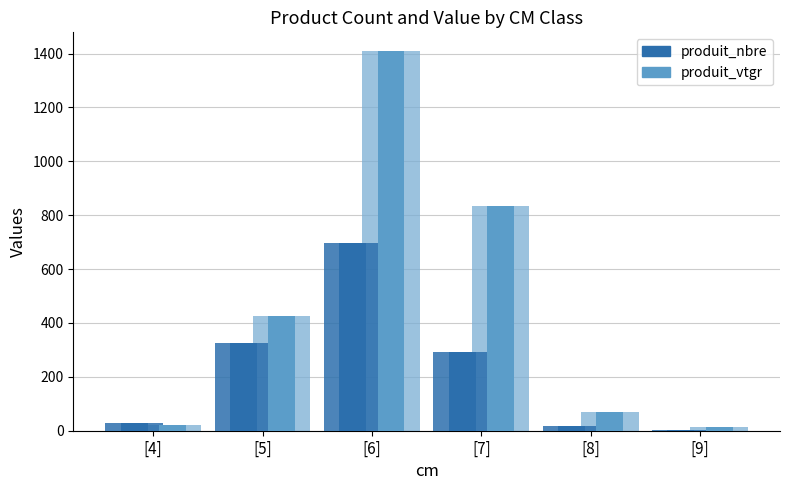

What is the sum of the produit_nbre values at [7] and [4]?

318.0